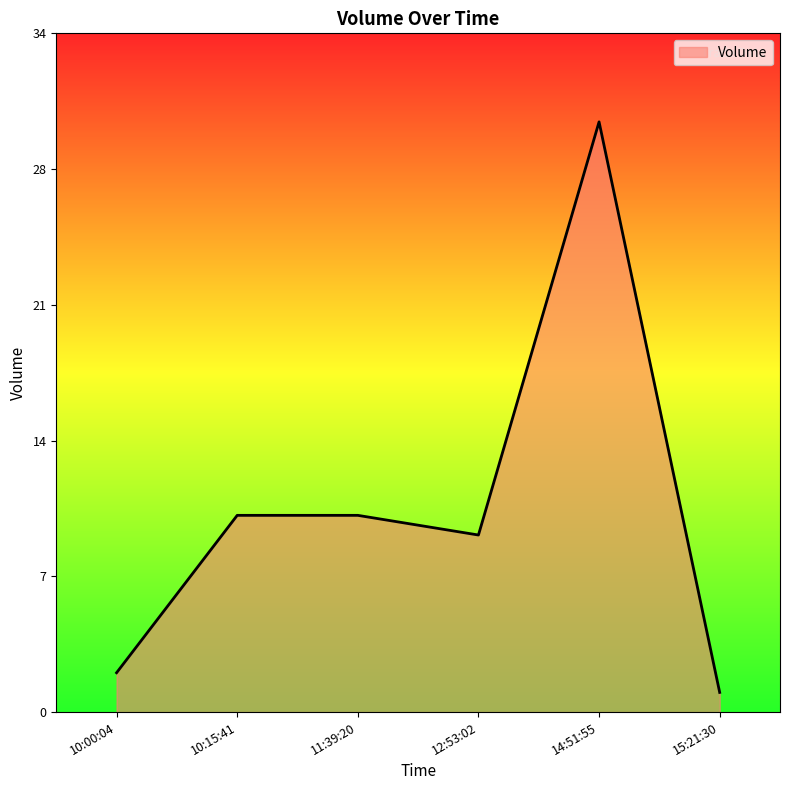

Between 10:15:41 and 12:53:02, which is larger?

10:15:41